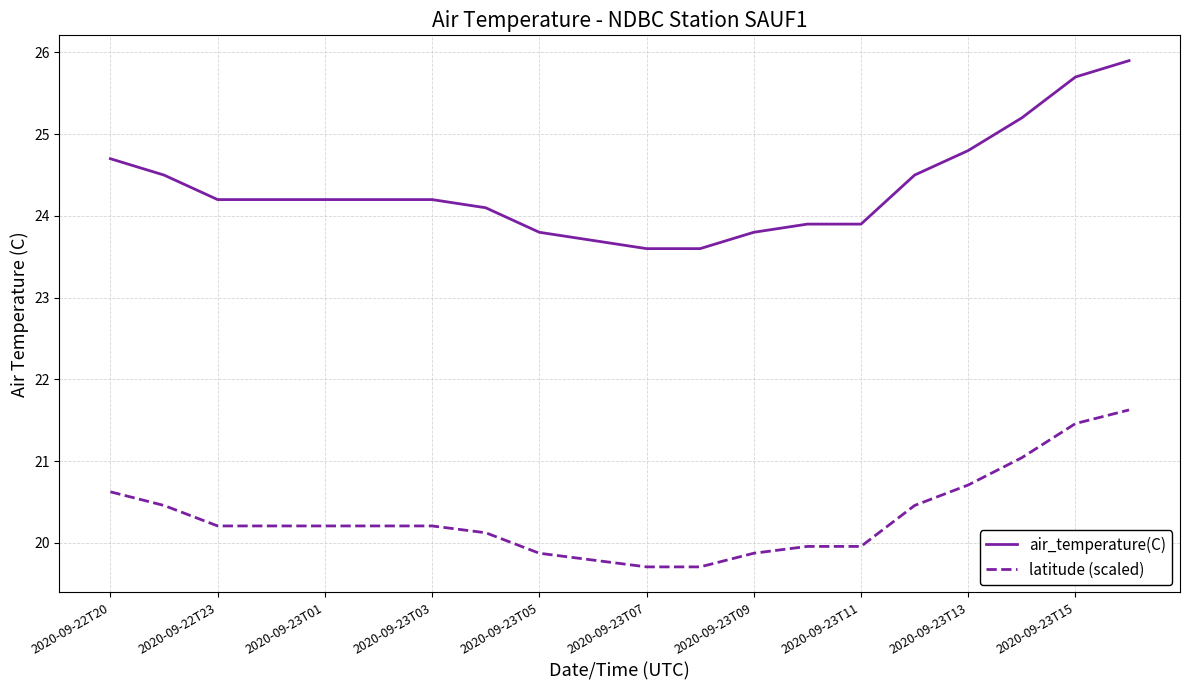

True or false: latitude (scaled) and air_temperature(C) cross at least once.

False